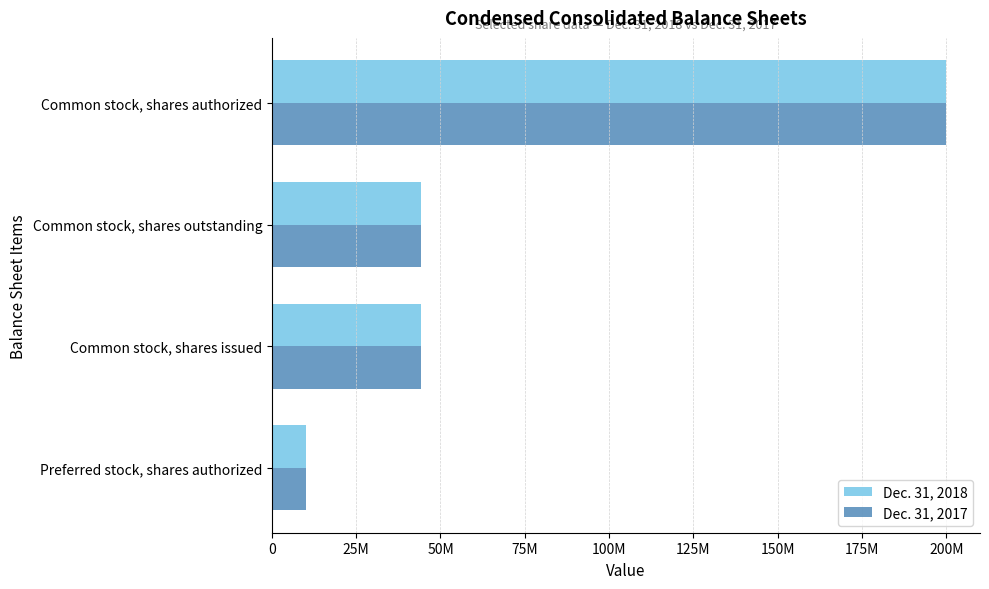

What are all the series names shown in the legend?

Dec. 31, 2018, Dec. 31, 2017